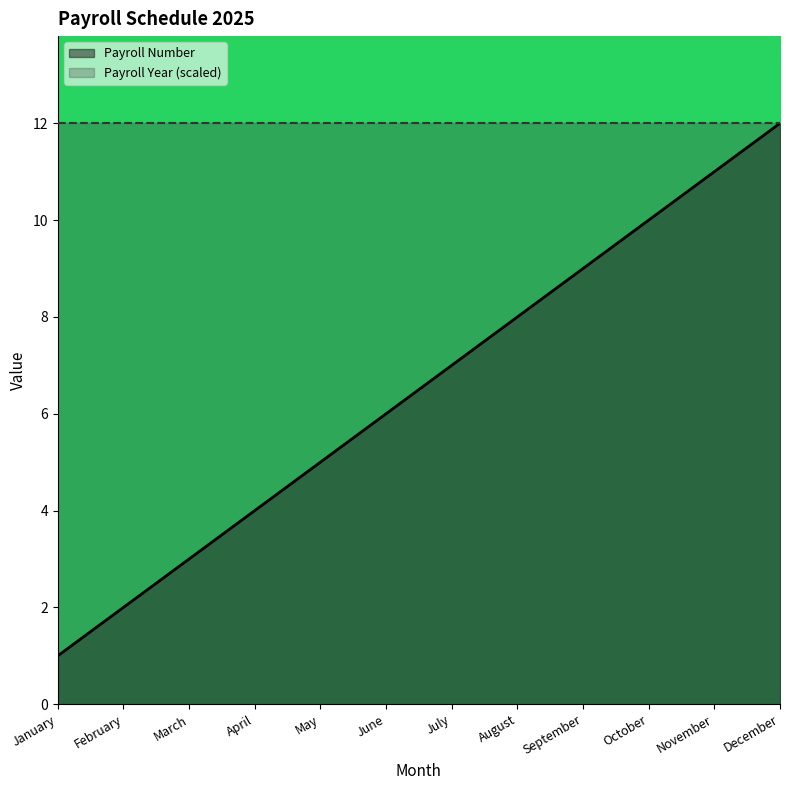

What is the maximum value shown in the chart?

12